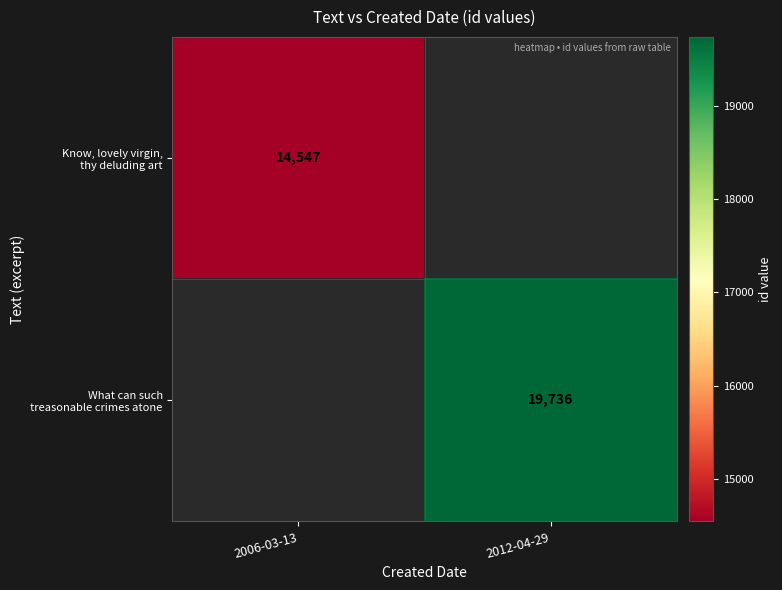

At how many categories does at least one series exceed 15237?

1